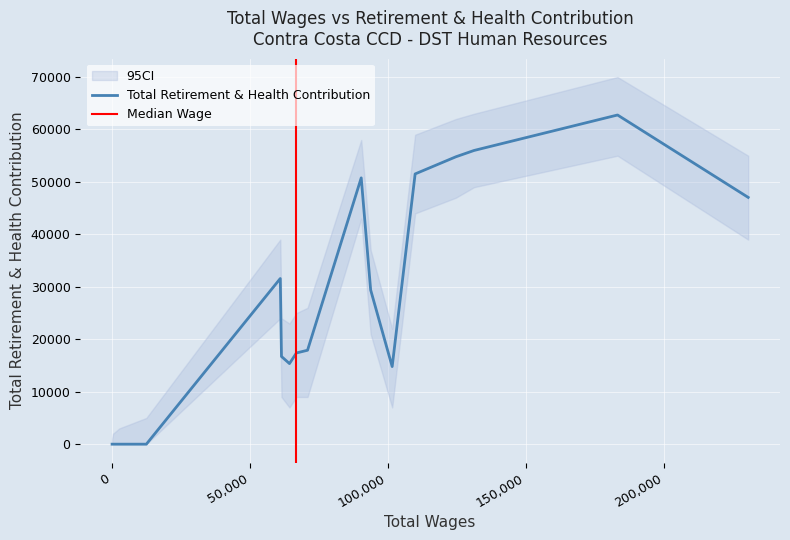

What is the change in value from 93744 to 61001?

+2183